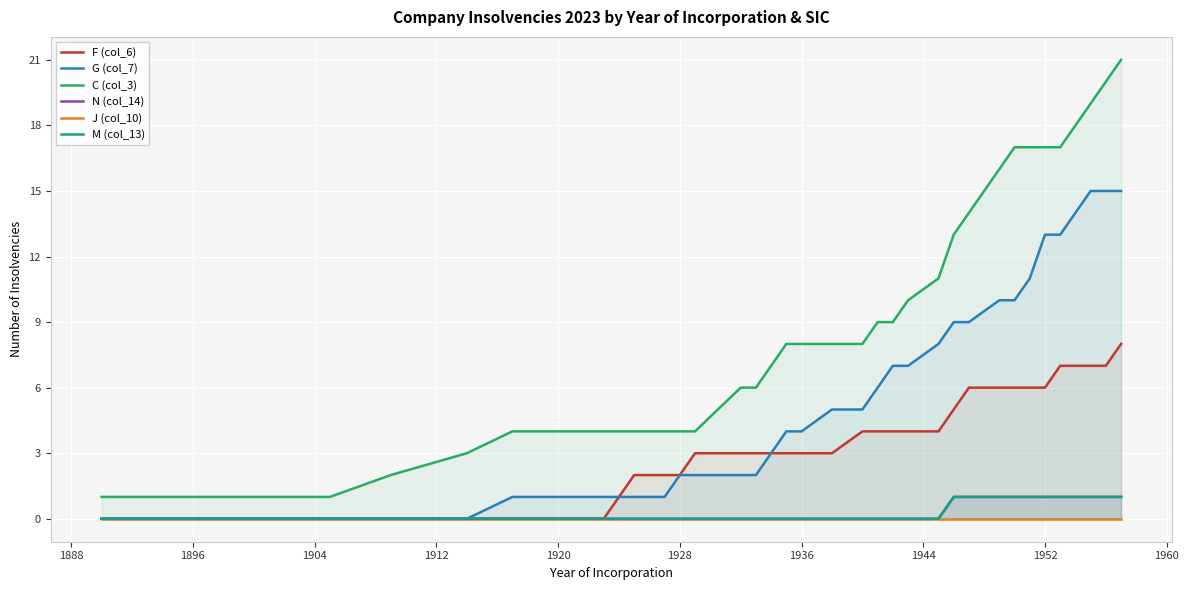

Rank the series by their maximum value, from lowest to highest.

J (col_10), N (col_14), M (col_13), F (col_6), G (col_7), C (col_3)